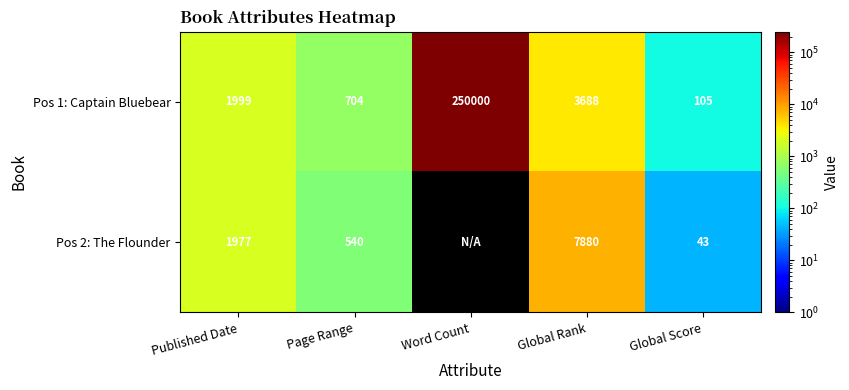

How many series are shown in this chart?

2